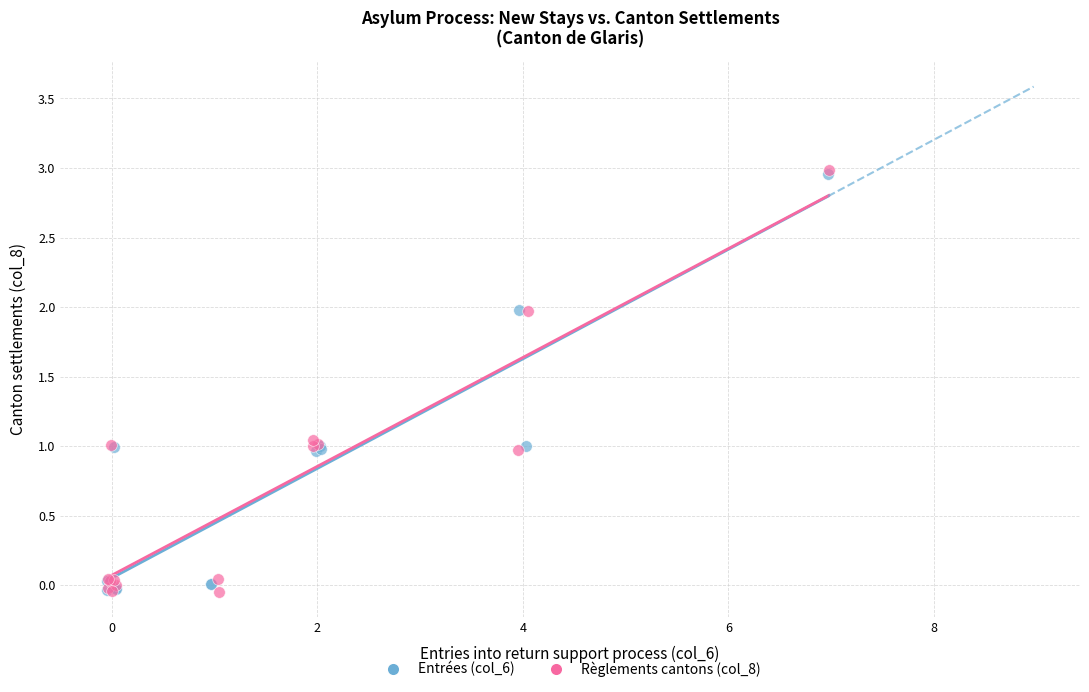

What are all the series names shown in the legend?

Entrées (col_6), Règlements cantons (col_8)